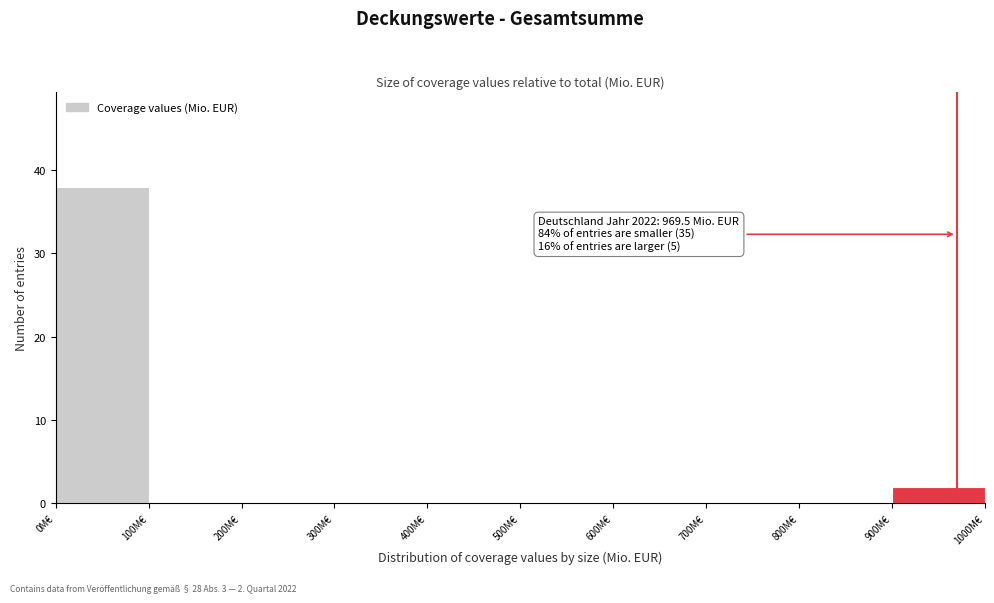

Over which range of the x-axis is the bar tallest?

0 to 100